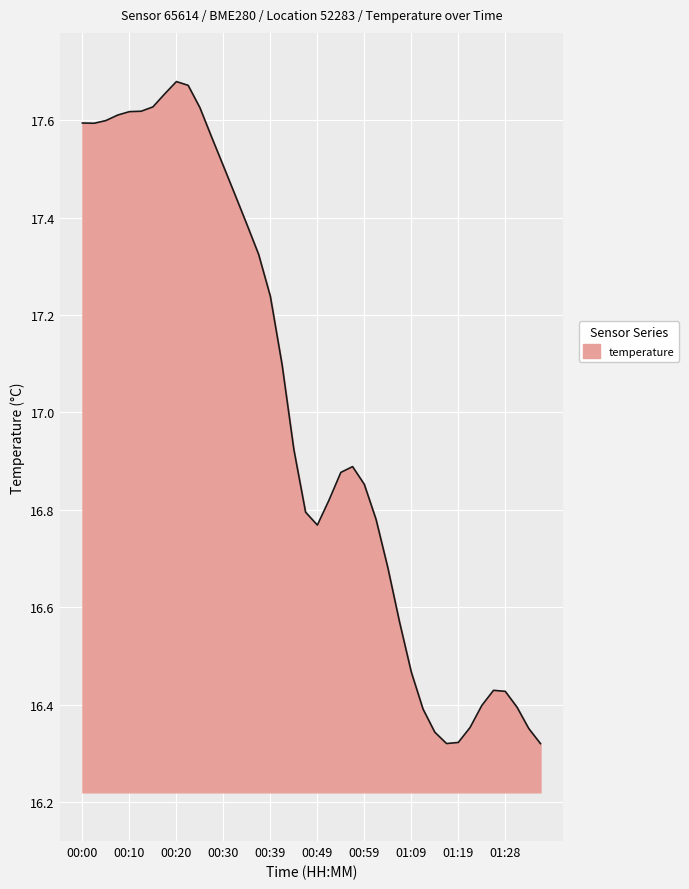

Which label corresponds to the largest value in the chart?

00:20